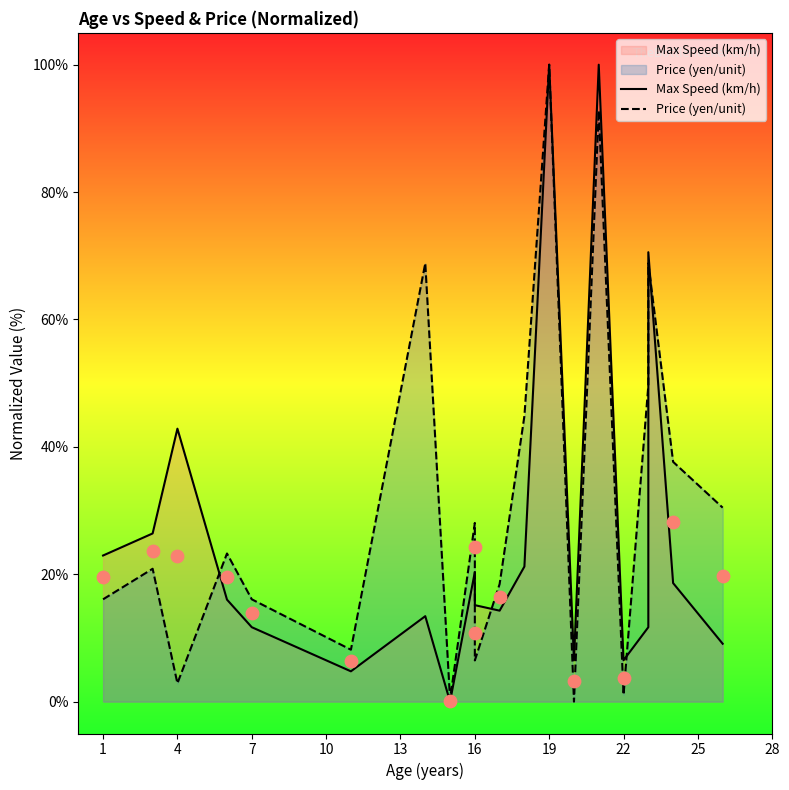

Which series contains the highest Y value?

Max Speed (km/h)